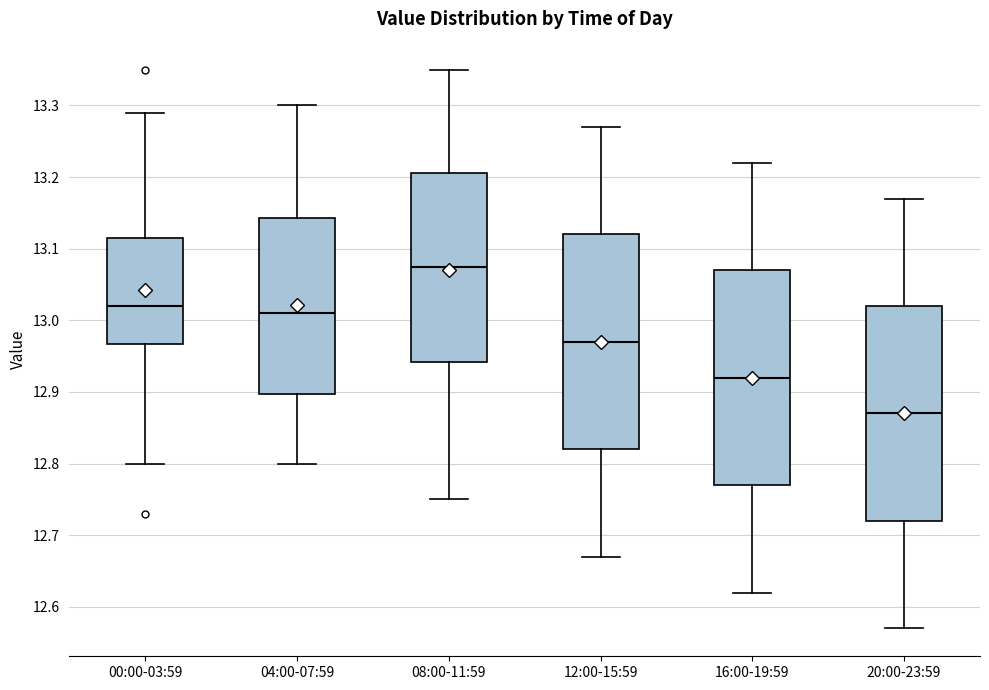

Which box has the highest median line?

08:00-11:59